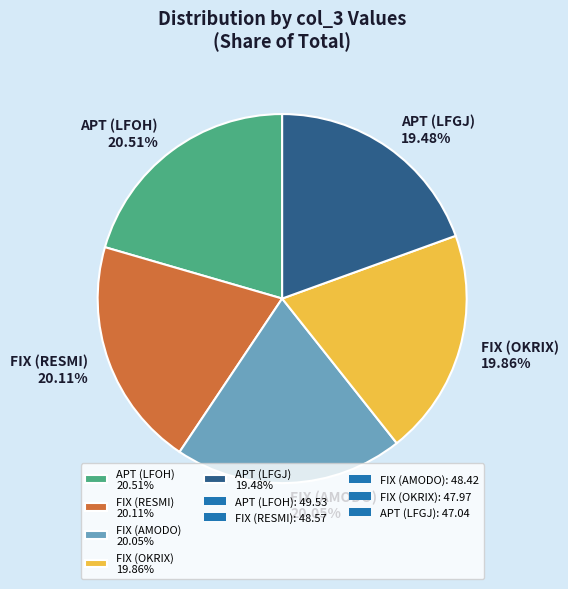

The APT (LFOH) slice represents 21% of the pie. True or false?

True